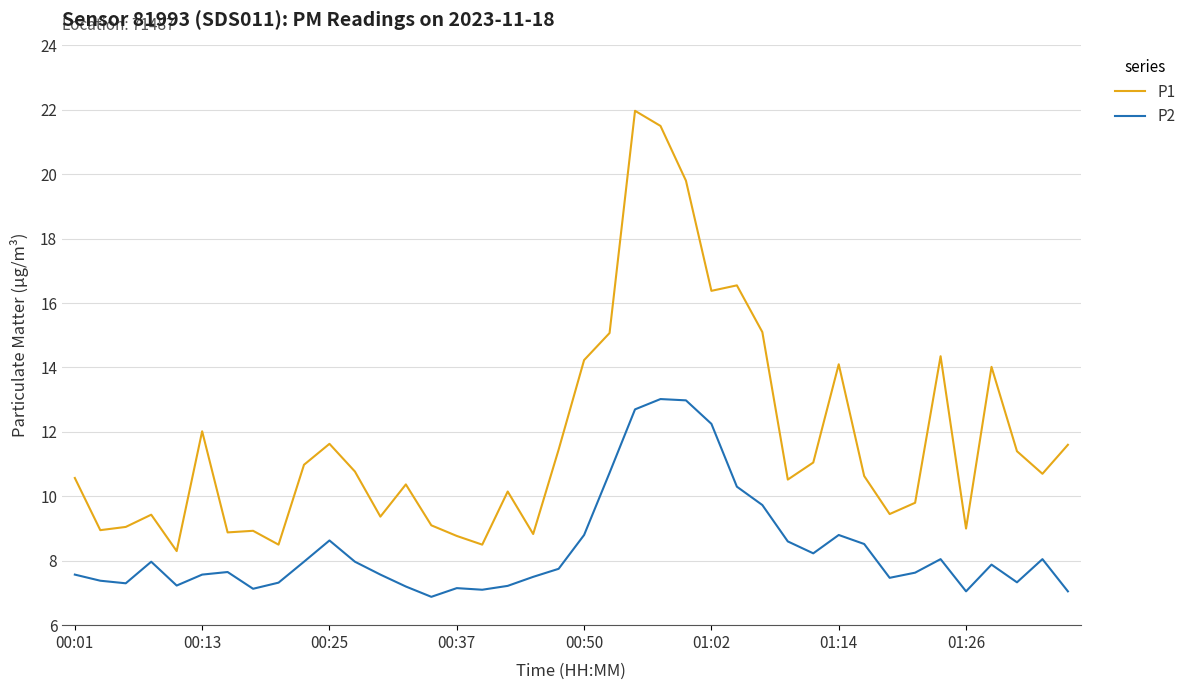

What is the maximum value shown in the chart?

22.0